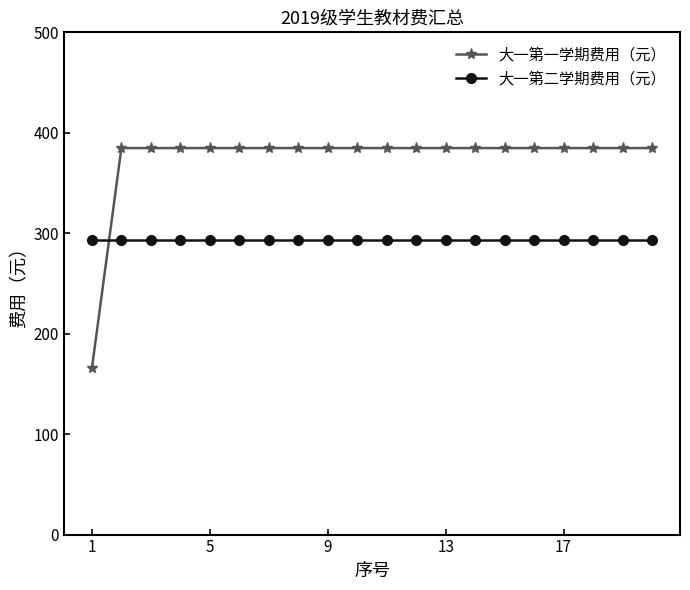

What is the maximum value shown in the chart?

384.8